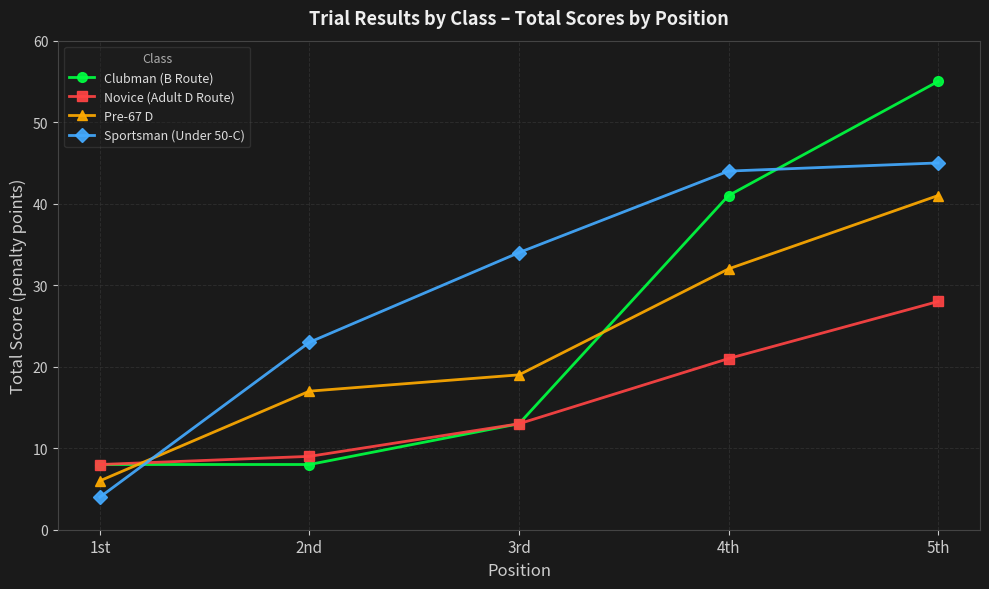

What is the value of the Sportsman (Under 50-C) point at the 1st from the left?

4